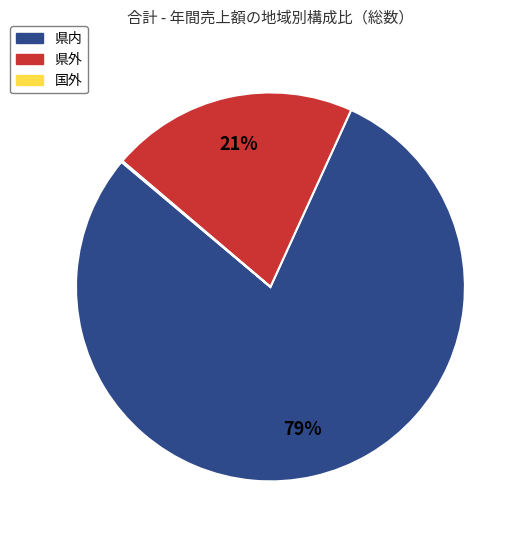

What is the majority slice?

県内